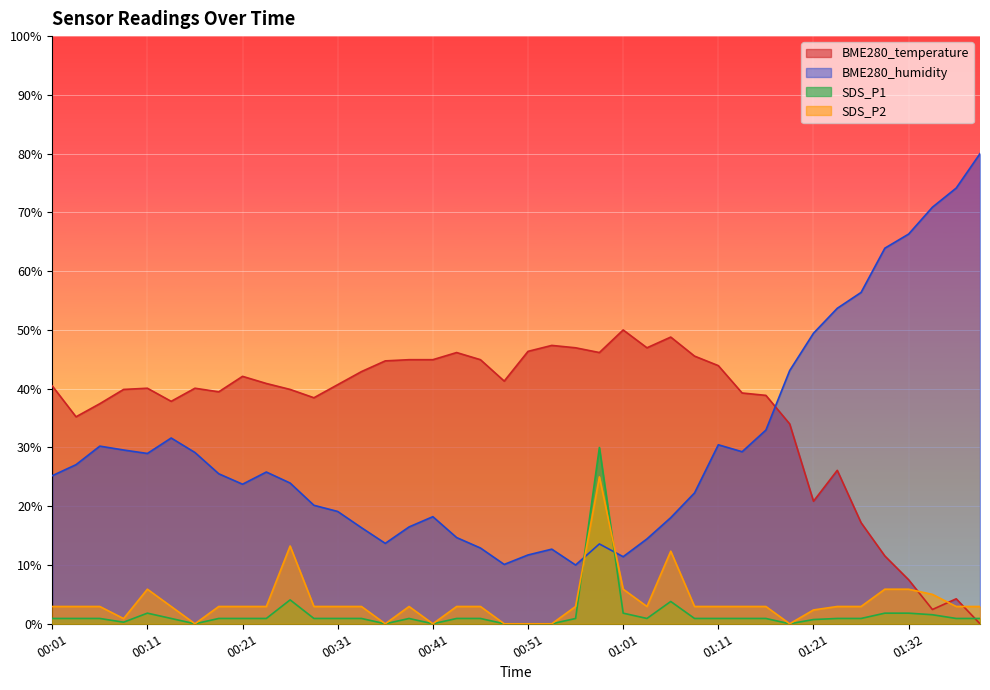

What position from the right is 00:58?

17